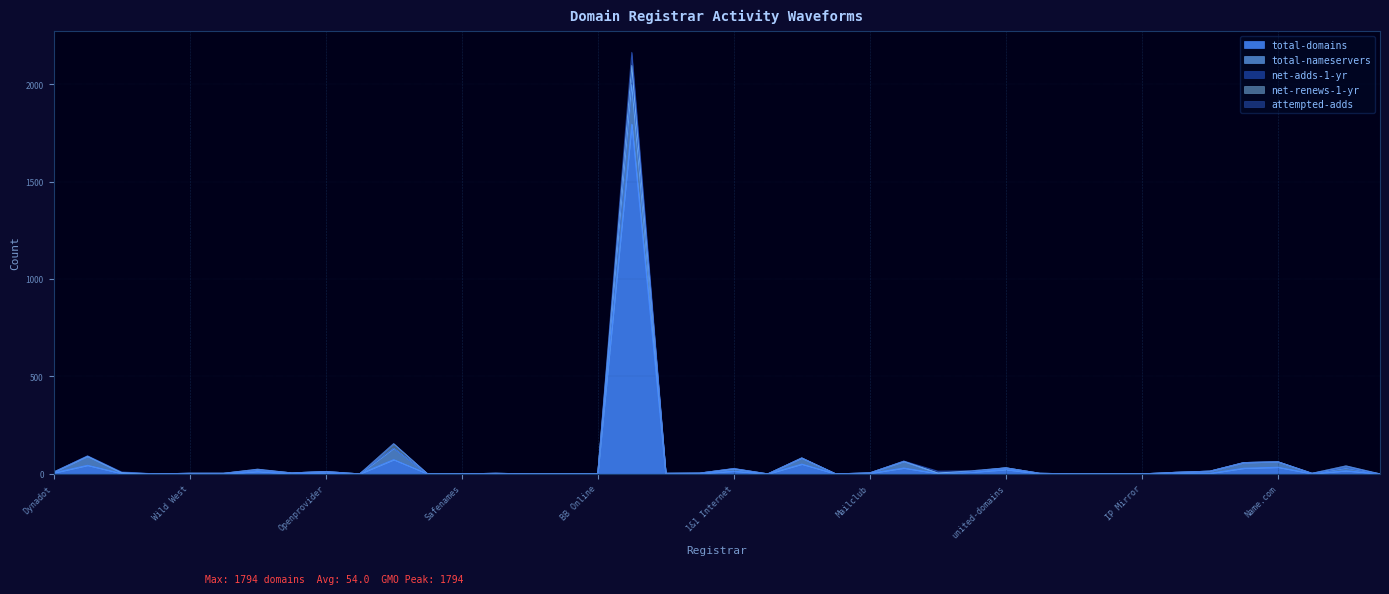

At Register.com, list the series in order from largest to smallest.

total-domains, net-adds-1-yr, attempted-adds